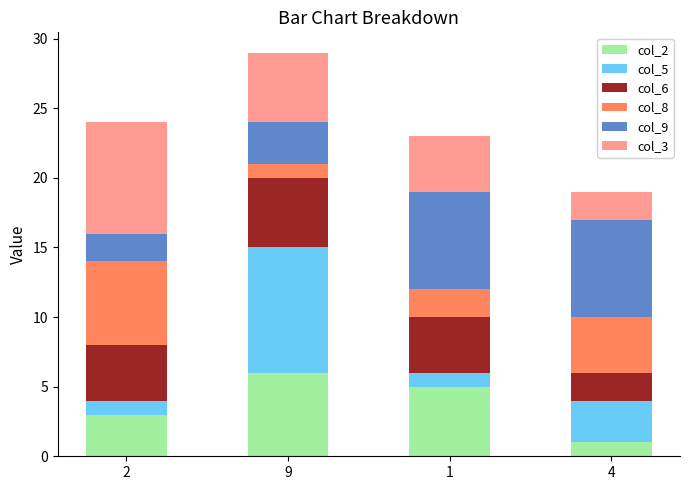

At which category is the sum across all series the highest?

9